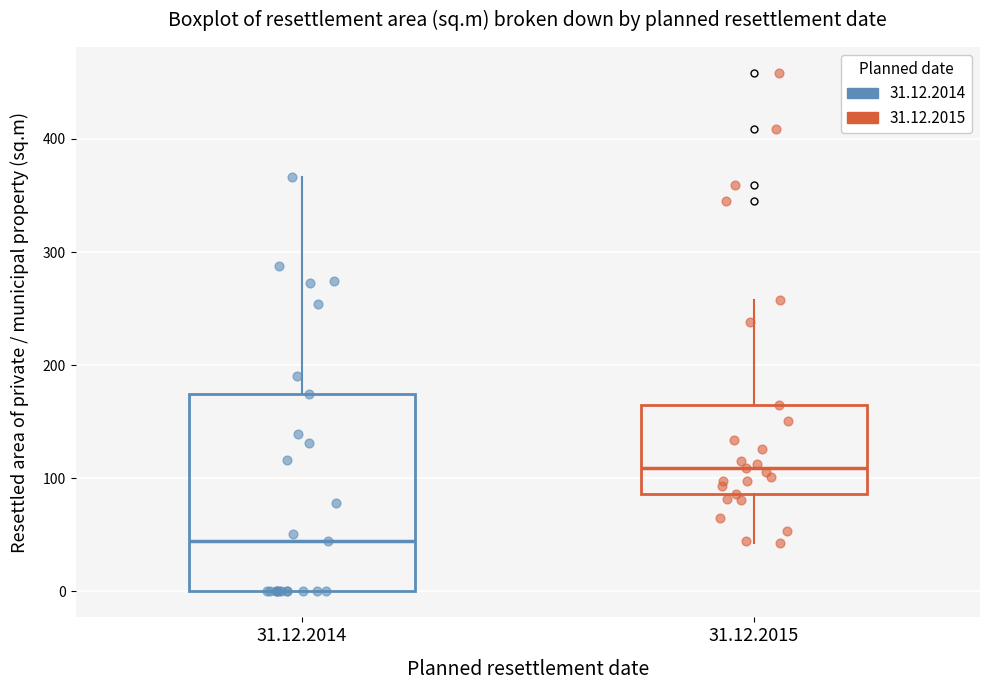

Where is the upper edge of the box for 31.12.2015 on the y-axis? The values are not printed on the chart, so give them approximately, as read against the axis.

160